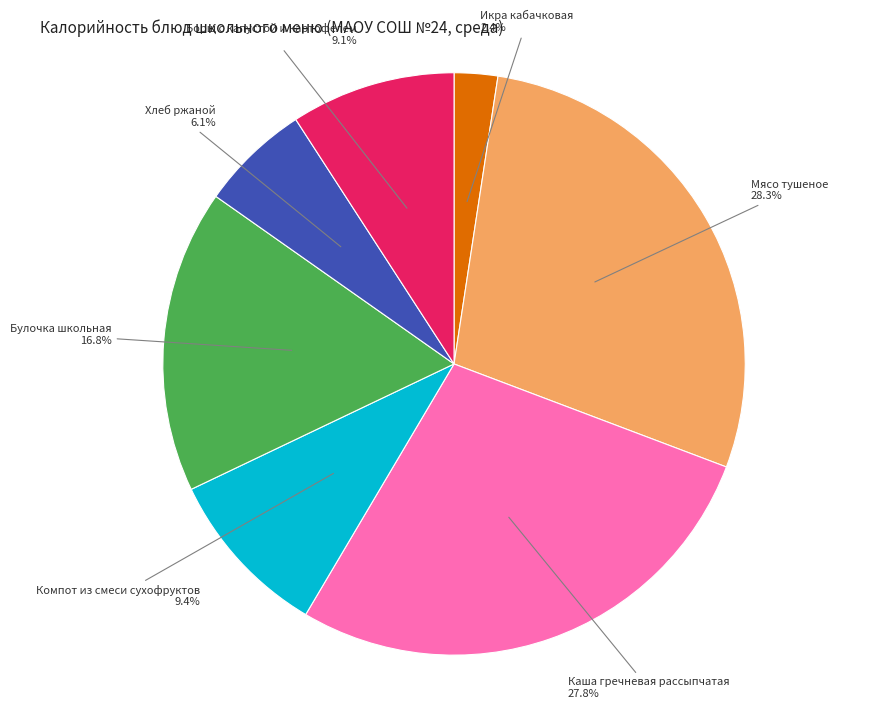

Does any single category account for the majority?

No